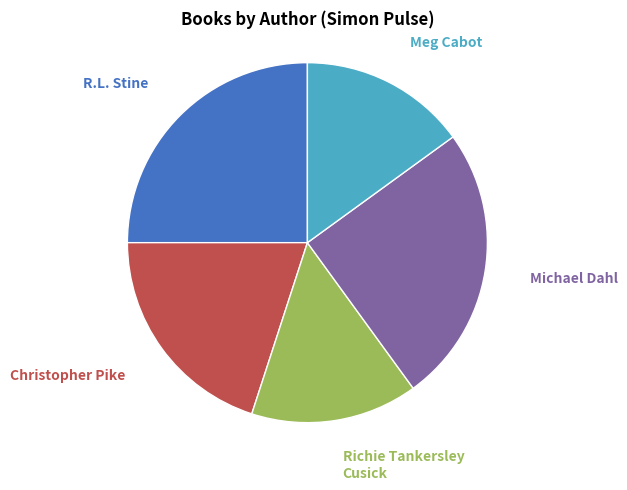

Is there a majority slice in this chart?

No